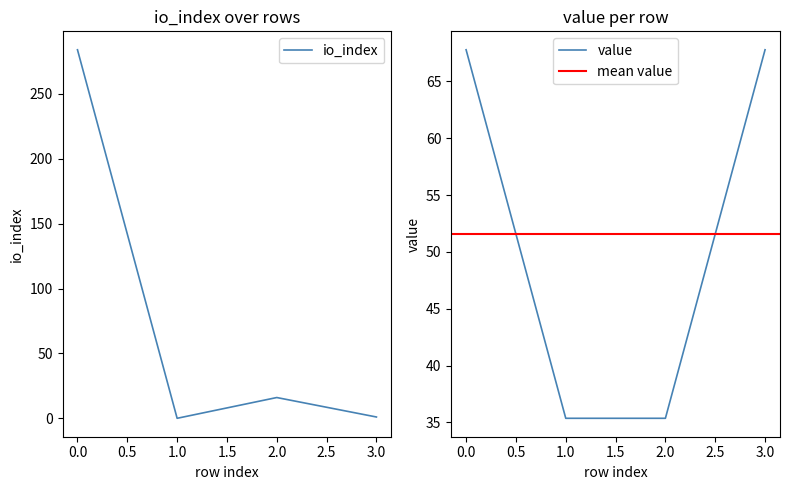

How many interior local valleys does the io_index series have?

1